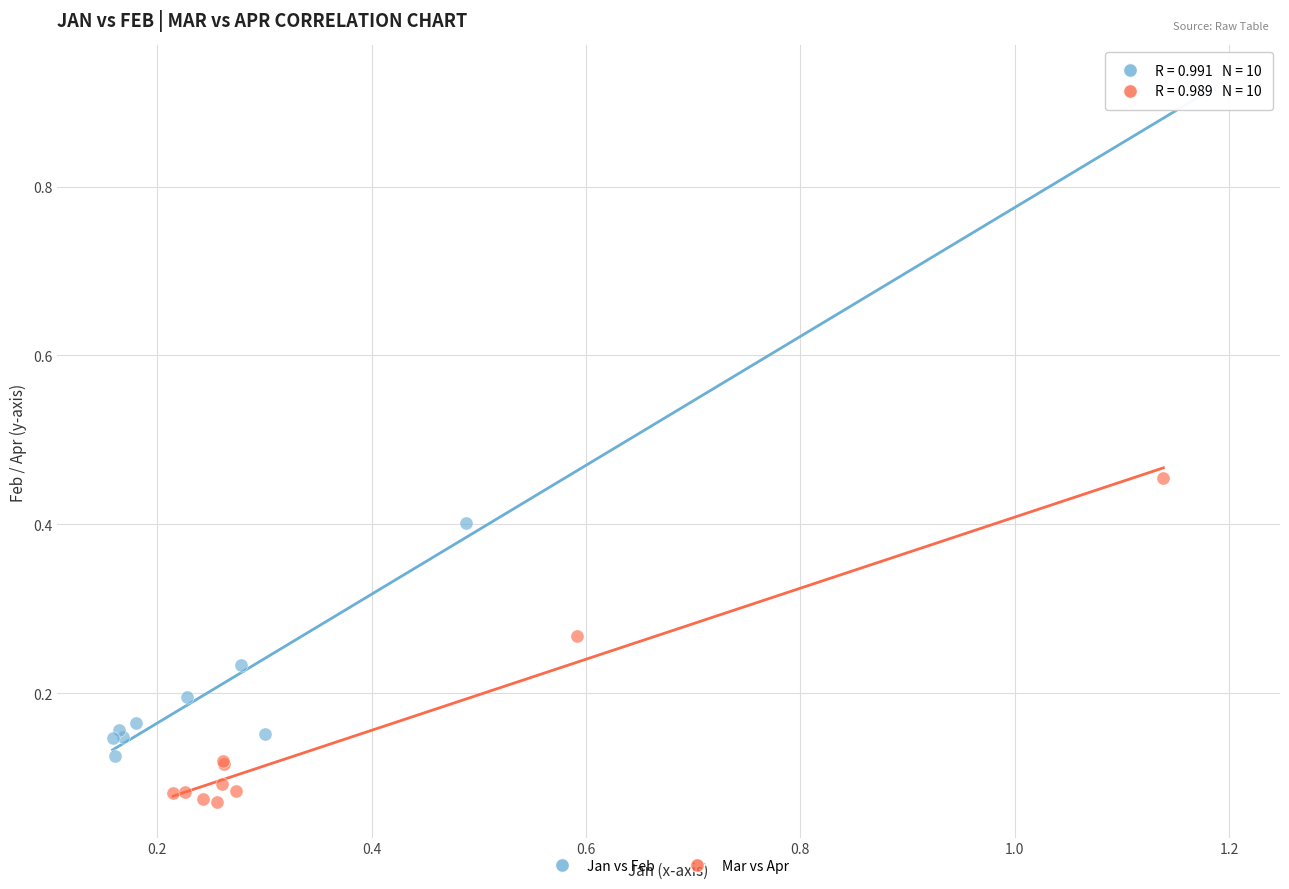

What are all the series names shown in the legend?

Jan vs Feb, Mar vs Apr